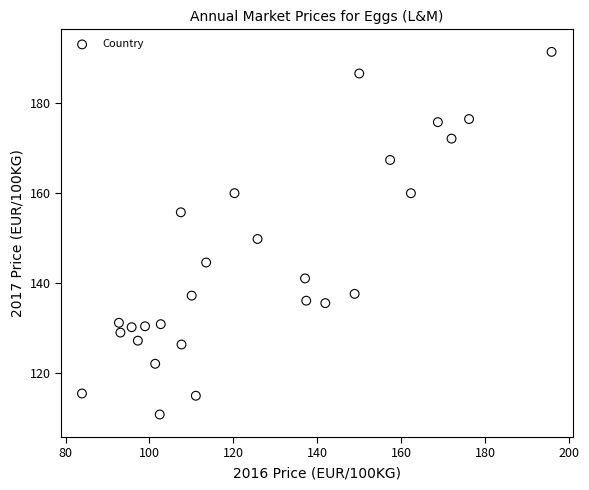

What is the range of X values (max minus min)?

111.9